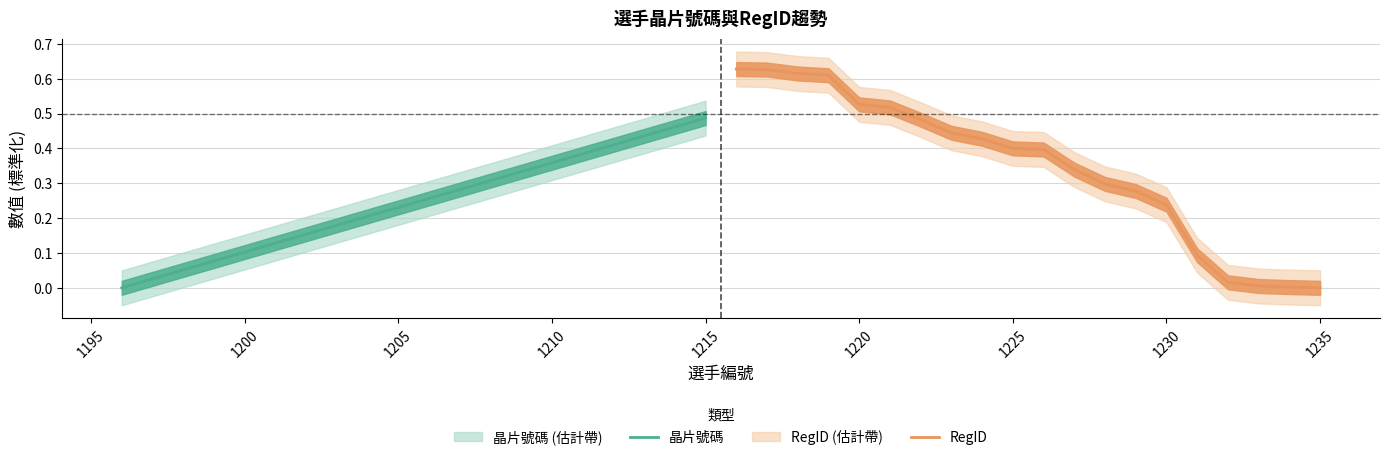

Which series ends up on top after the final intersection of 晶片號碼 and RegID?

晶片號碼